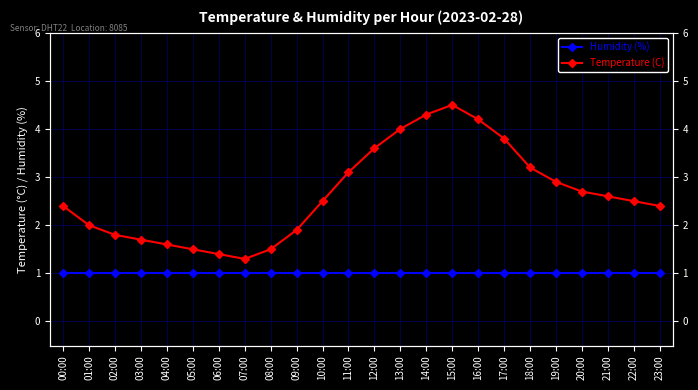

What is the lowest value of the Humidity (%) series?

1.0